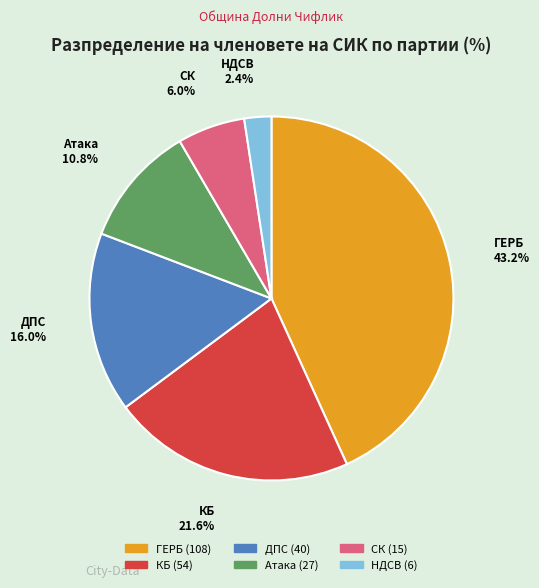

Between Атака and СК, which is larger?

Атака